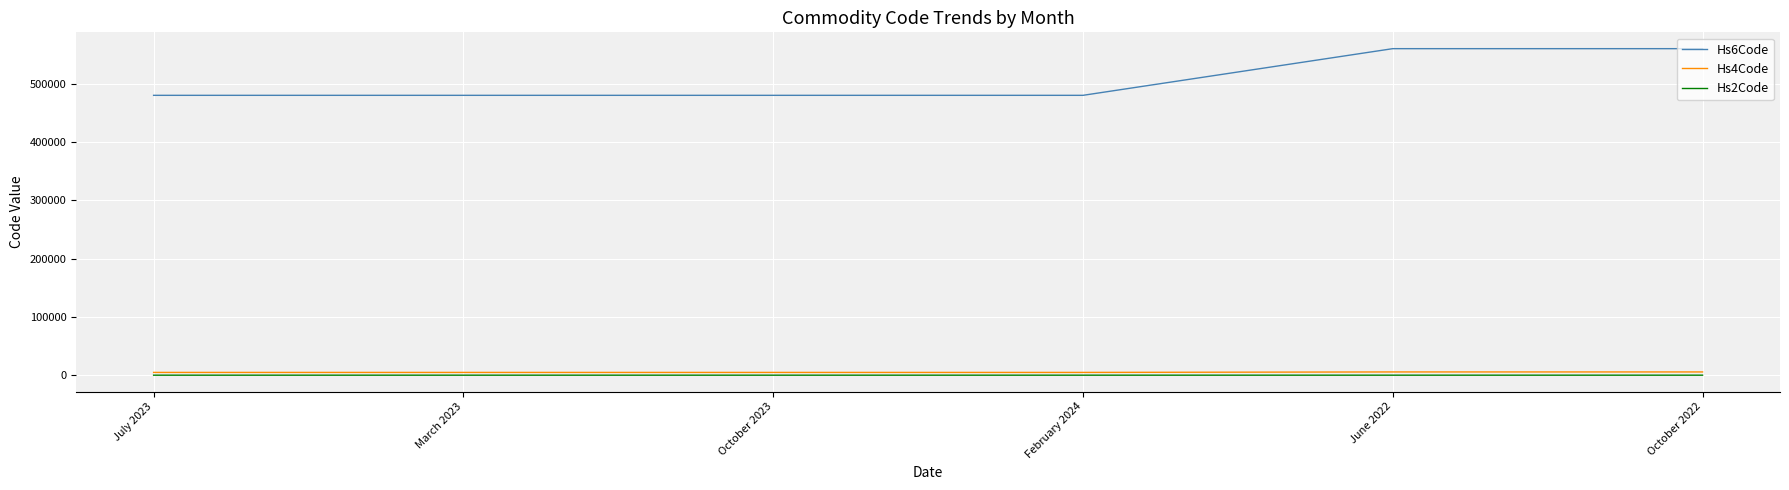

Is it true that Hs6Code equals 480300 at October 2023?

True